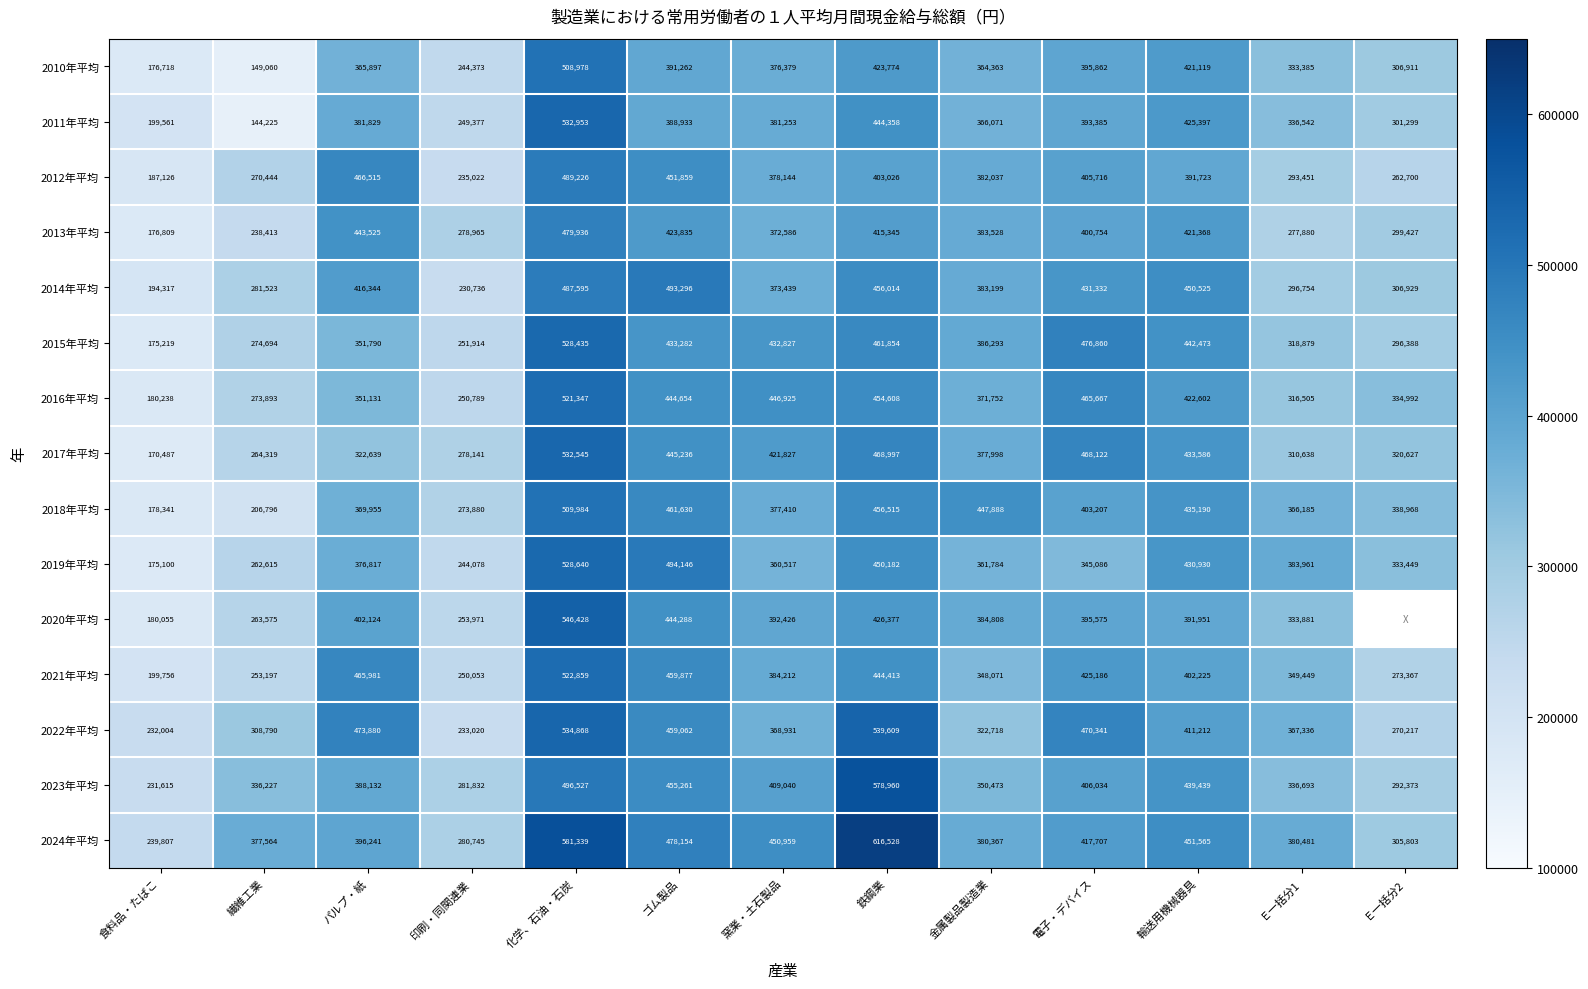

What is the difference between the maximum and minimum values in the 2017年平均 series?

362058